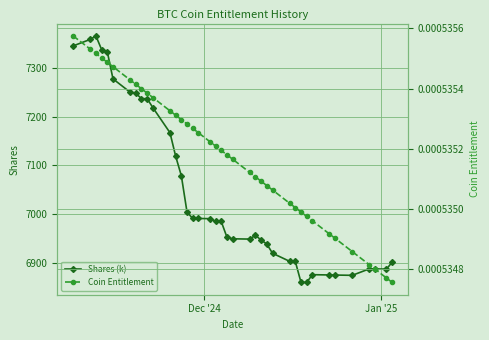

What is the highest value of the Shares (k) series?

7366.6